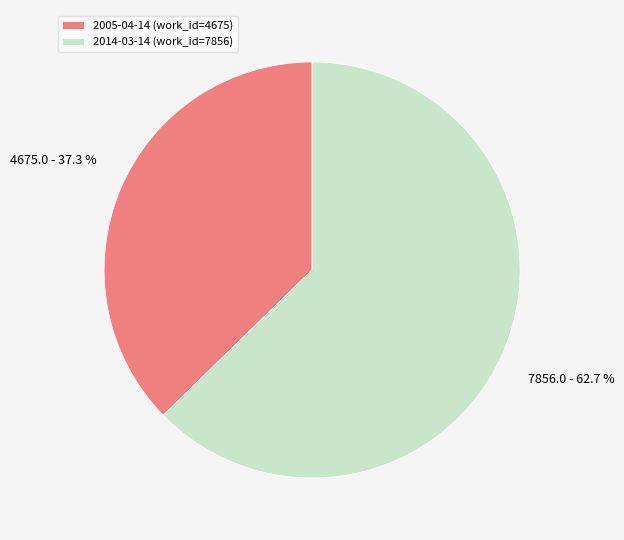

Is the sum of 2005-04-14 and 2014-03-14 greater than half?

Yes